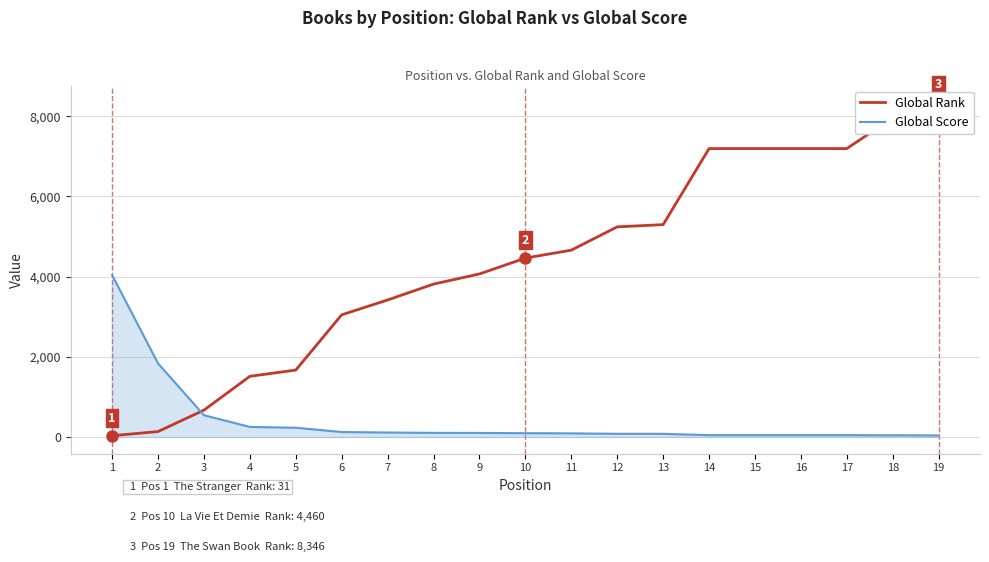

What is the maximum value shown in the chart?

8346